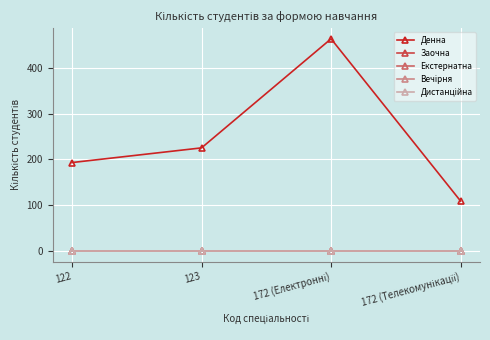

What is the label of the 4th point from the right?

122